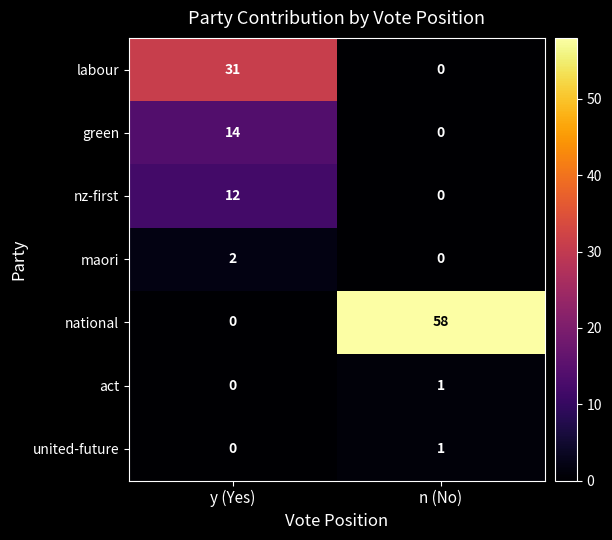

What is the maximum value shown in the chart?

58